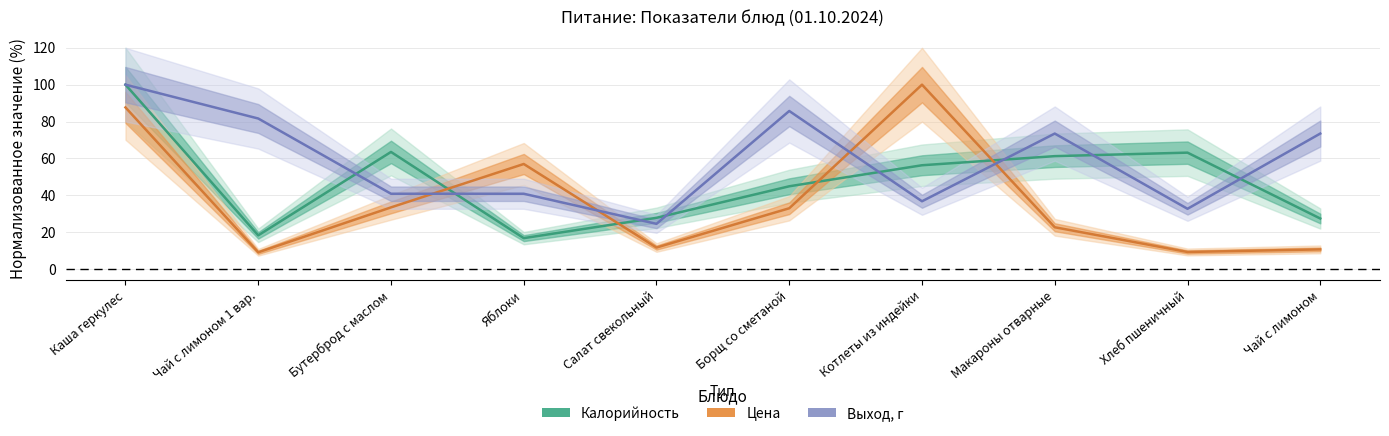

What is the value of the Калорийность point at the 9th from the left?

63.1